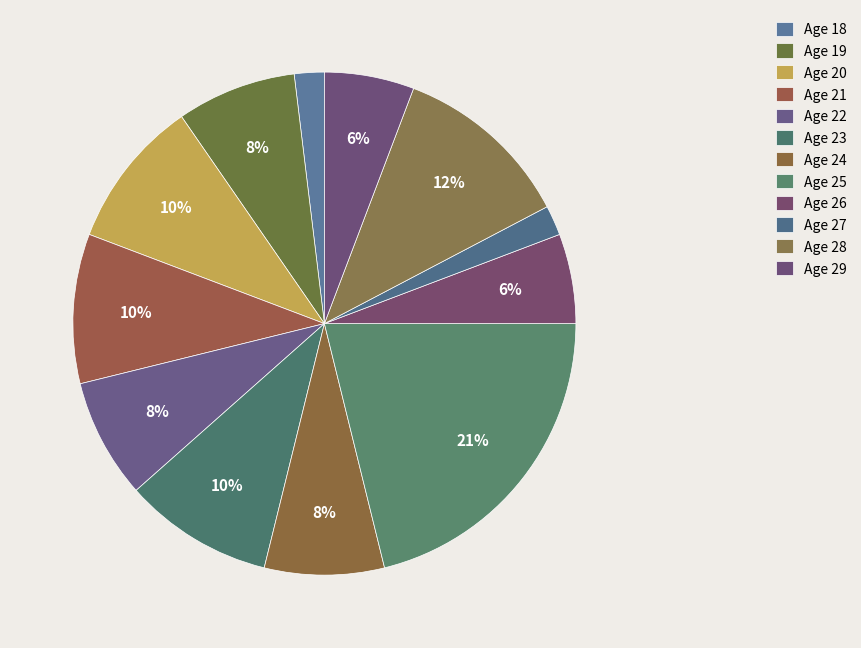

Count the number of slices in the pie.

12